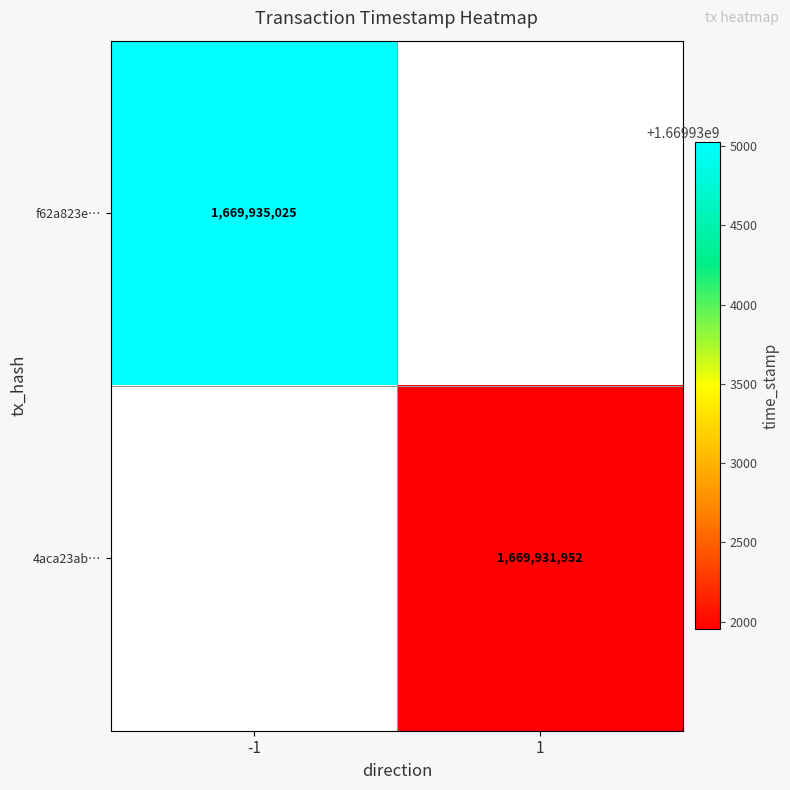

The 4aca23ab… series shows 1669931952 at 1. True or false?

True